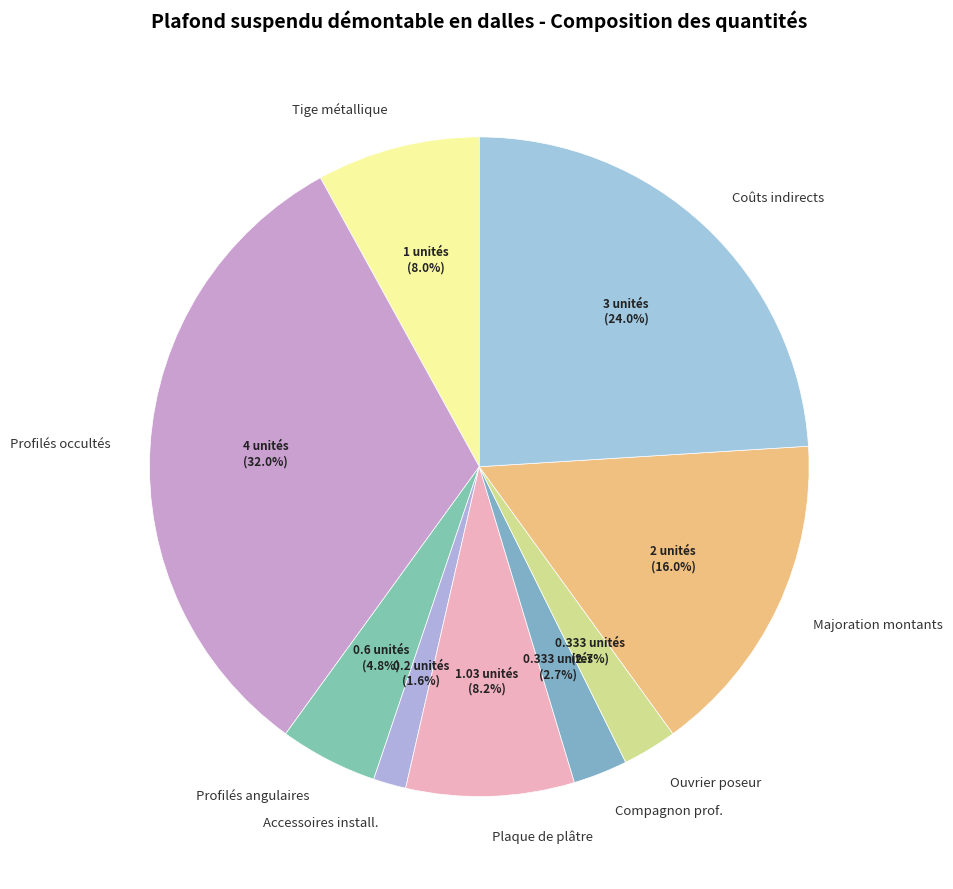

How many slices are in this pie chart?

9